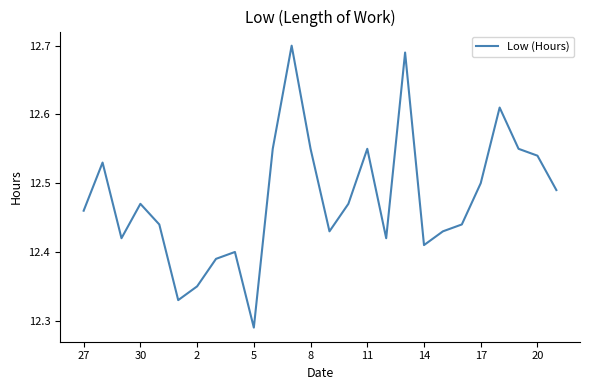

What is the difference between the maximum and minimum values?

0.4